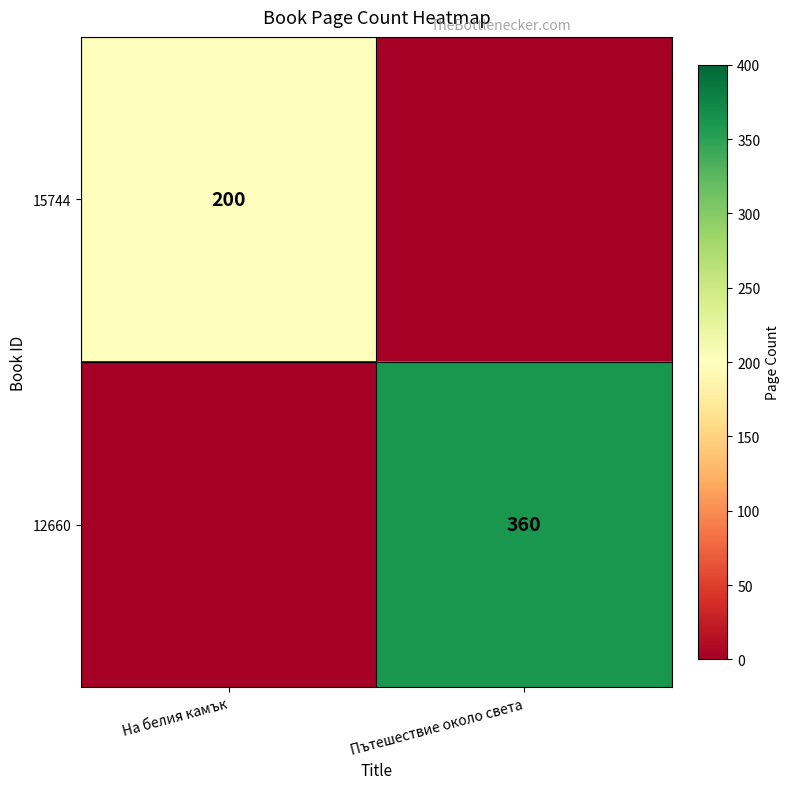

Is it true that 12660 equals 100 at Пътешествие около света?

False